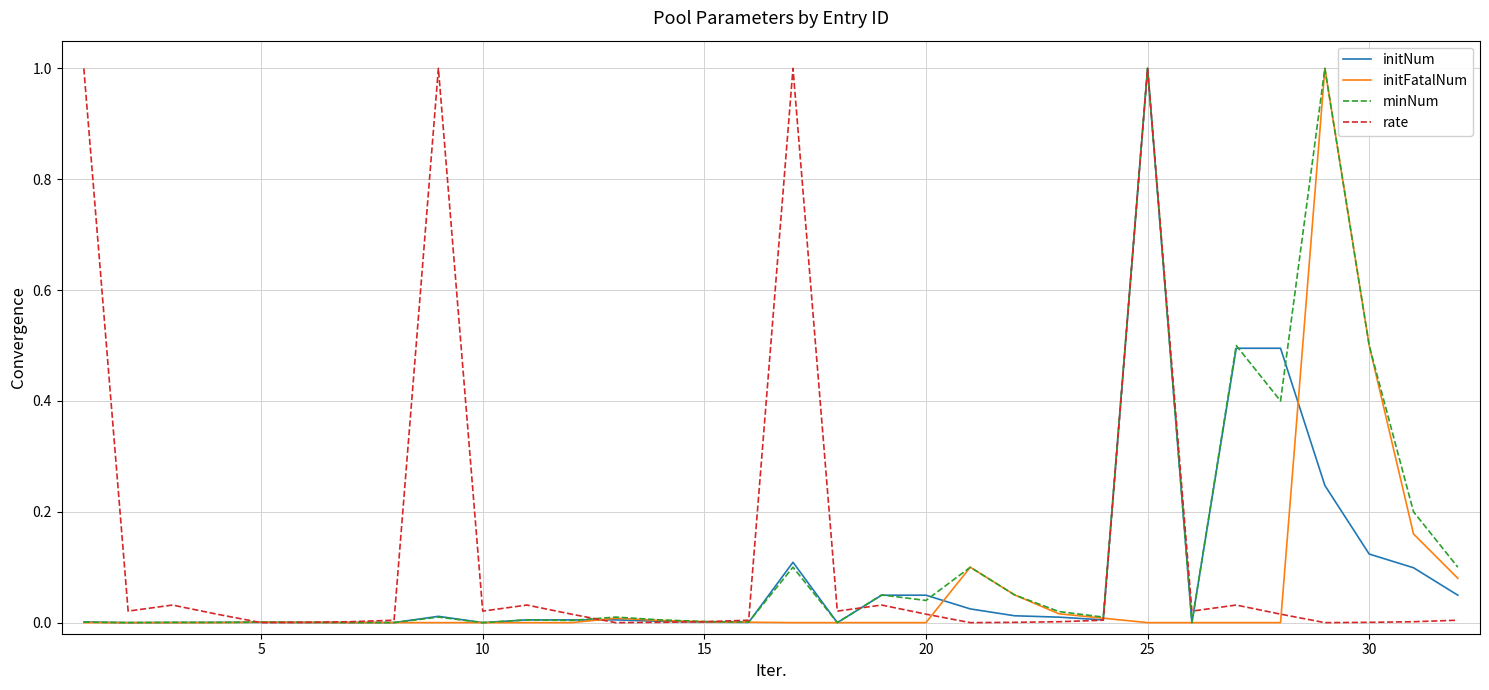

True or false: minNum has more than 1 interior local peaks.

True